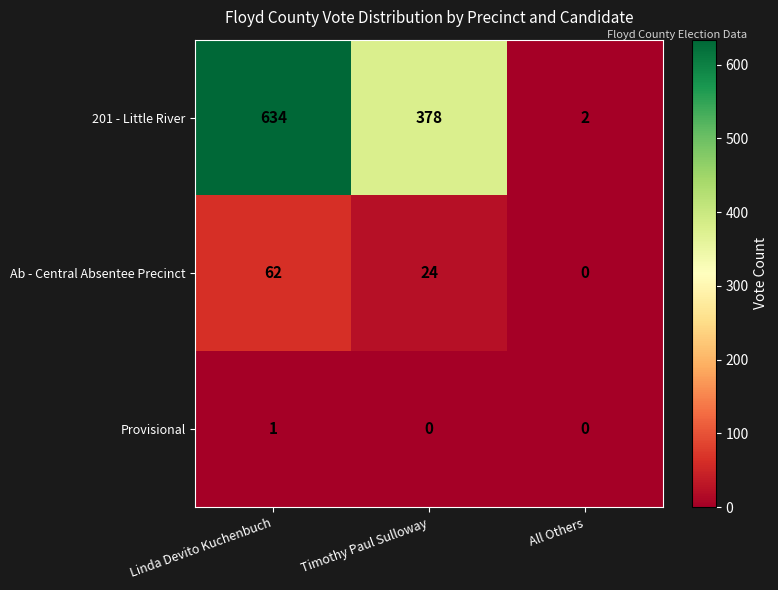

The 201 - Little River series shows 634 at Linda Devito Kuchenbuch. True or false?

True